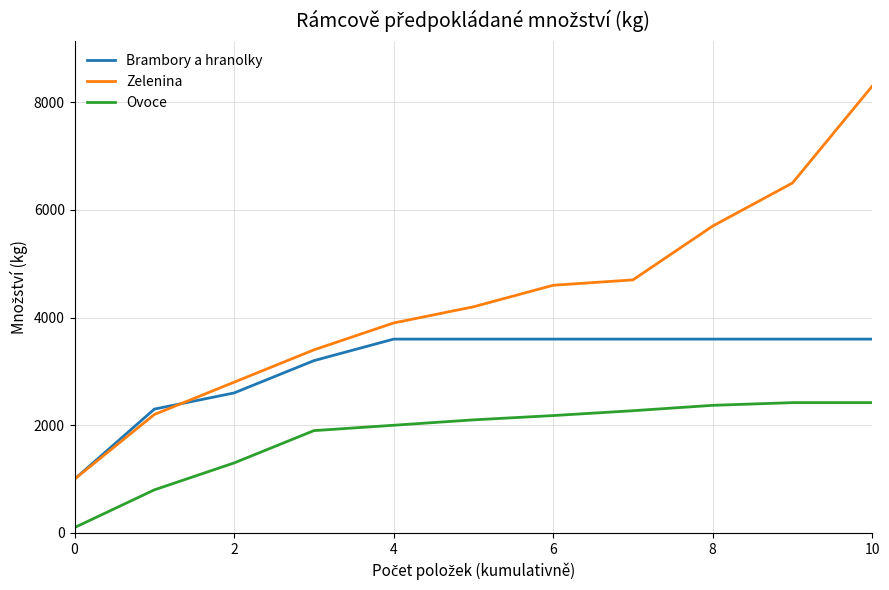

What are all the series names shown in the legend?

Brambory a hranolky, Zelenina, Ovoce